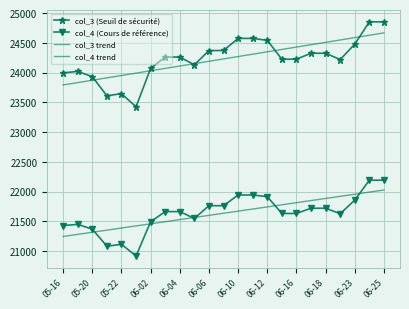

True or false: col_3 (Seuil de sécurité) and col_4 trend intersect in this chart.

False